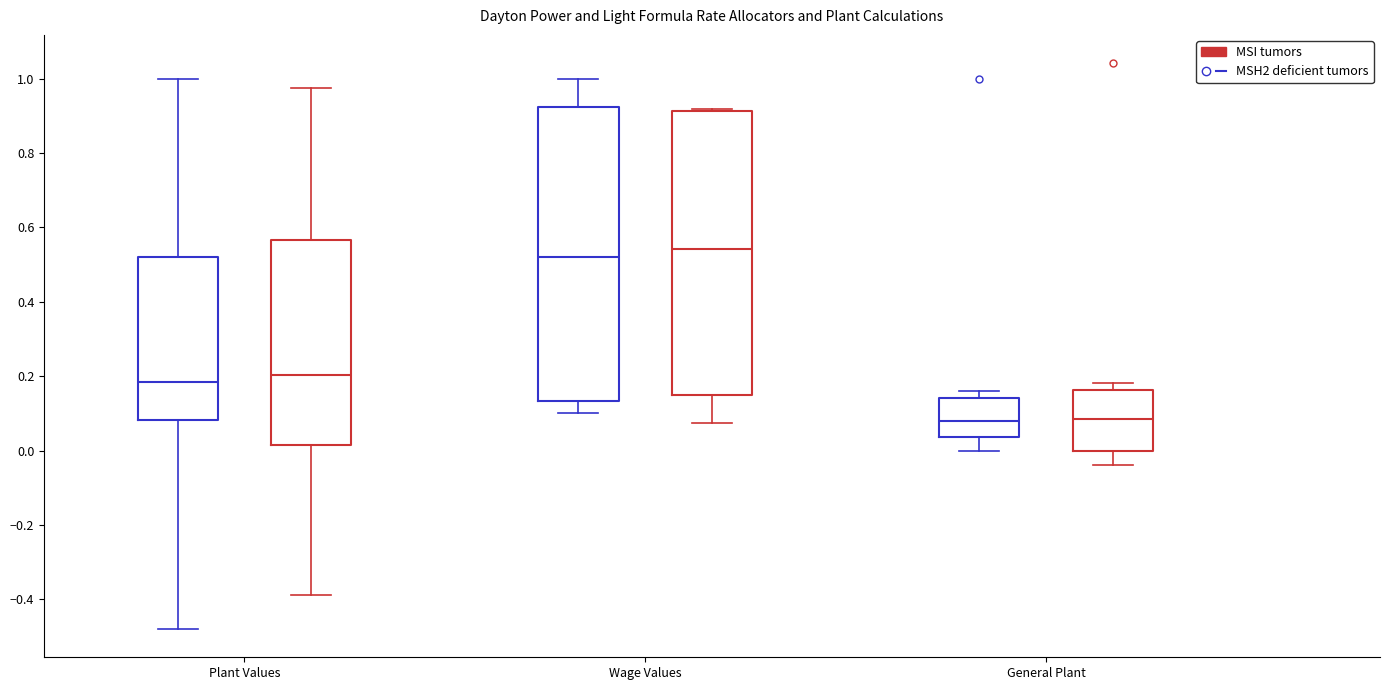

Reading left to right, read every box against the y-axis: the position of its median line, the range the box covers, and the ends of its whiskers. The values are not printed on the chart, so give them approximately, as read against the axis.

Plant Values (MSI tumors): median 0.18, box 0.08 to 0.52, whiskers -0.48 to 1.00
Plant Values (MSH2 deficient tumors): median 0.20, box 0.02 to 0.56, whiskers -0.38 to 0.98
Wage Values (MSI tumors): median 0.52, box 0.14 to 0.92, whiskers 0.10 to 1.00
Wage Values (MSH2 deficient tumors): median 0.54, box 0.14 to 0.92, whiskers 0.08 to 0.92 (just above the box's upper edge)
General Plant (MSI tumors): median 0.08, box 0.04 to 0.14, whiskers 0.00 to 0.16
General Plant (MSH2 deficient tumors): median 0.08, box 0.00 to 0.16, whiskers -0.04 to 0.18